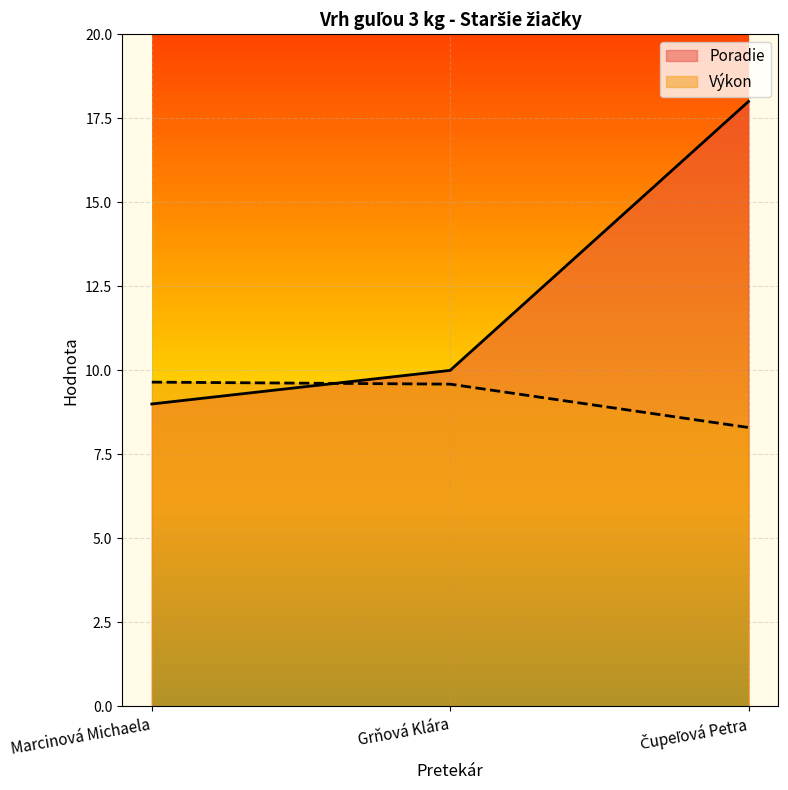

Between Marcinová Michaela and Grňová Klára, which series saw the biggest shift?

Poradie